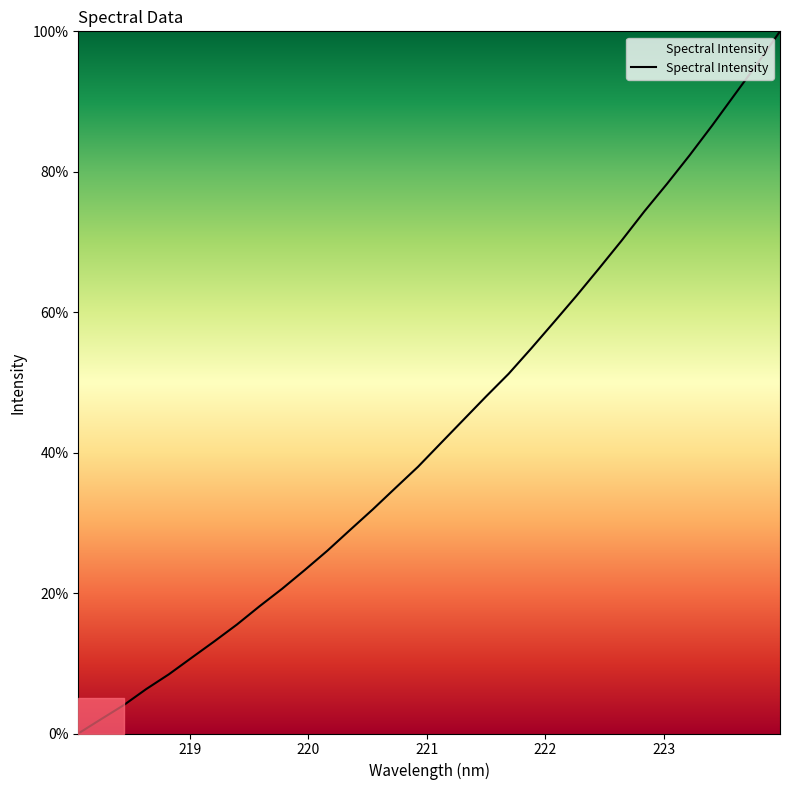

What is the difference between the maximum and minimum values?

100.0